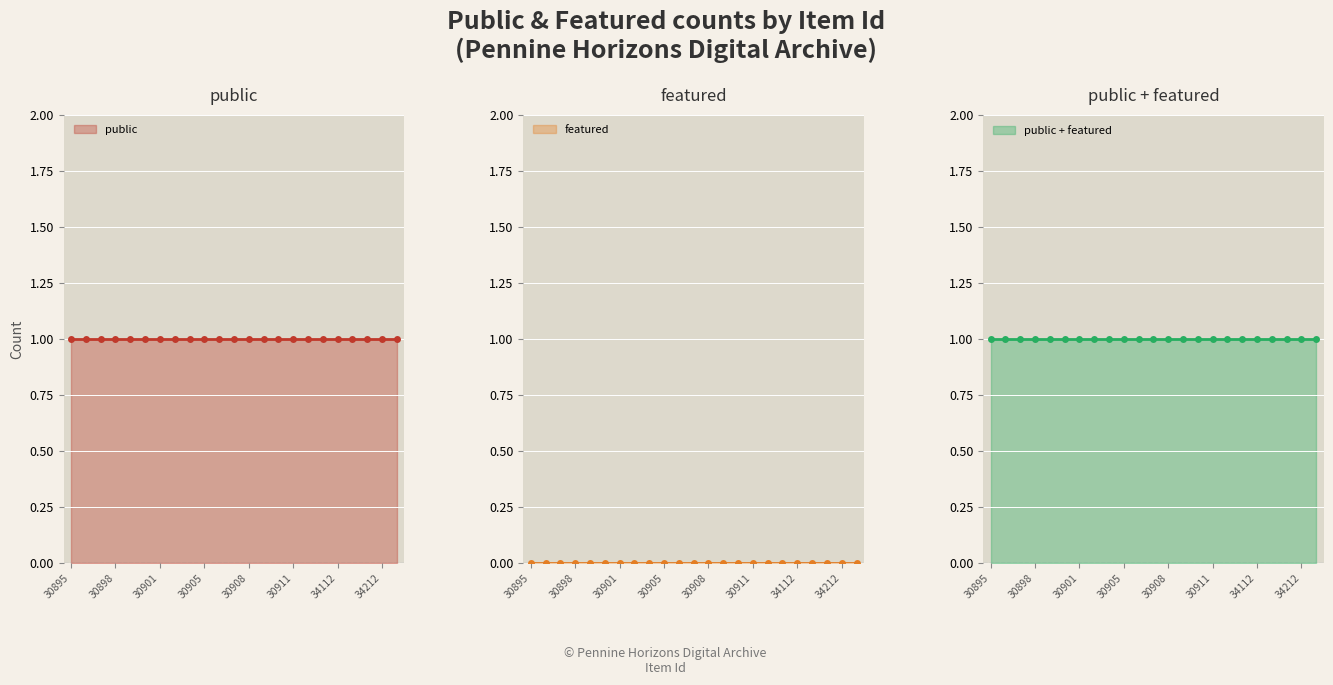

True or false: featured and public intersect in this chart.

False